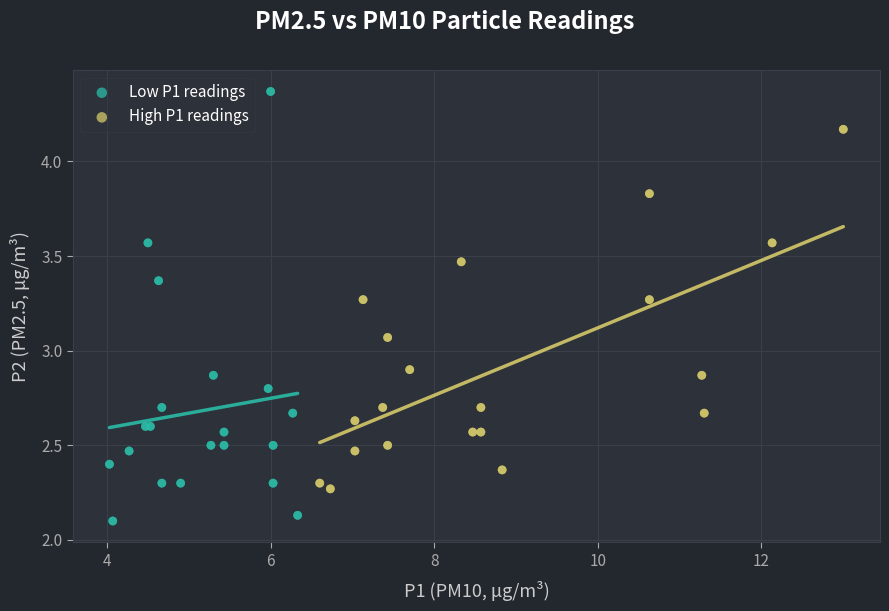

Which series reaches the minimum Y coordinate?

Low P1 readings